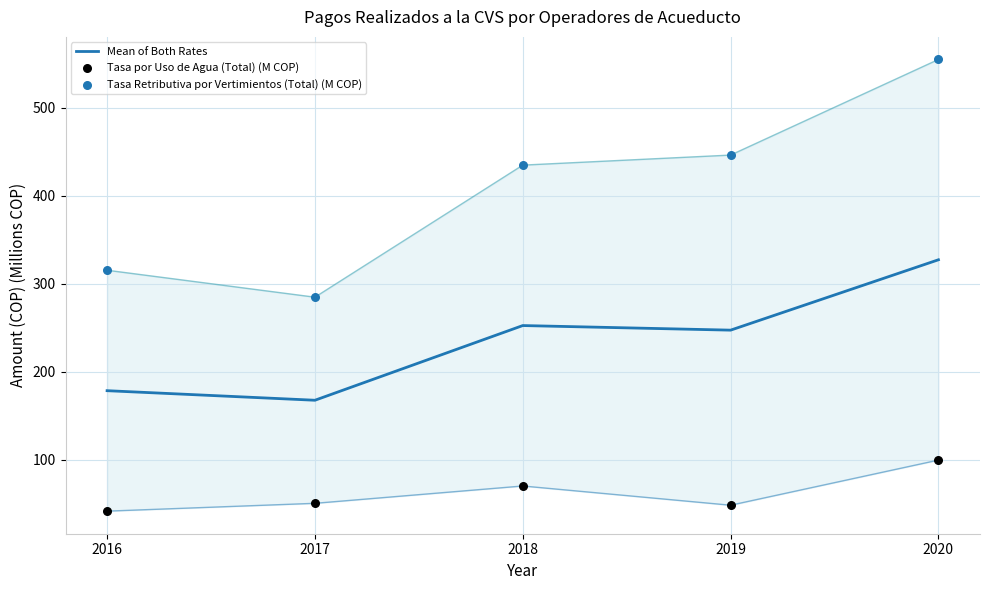

At how many categories does at least one series exceed 276?

5